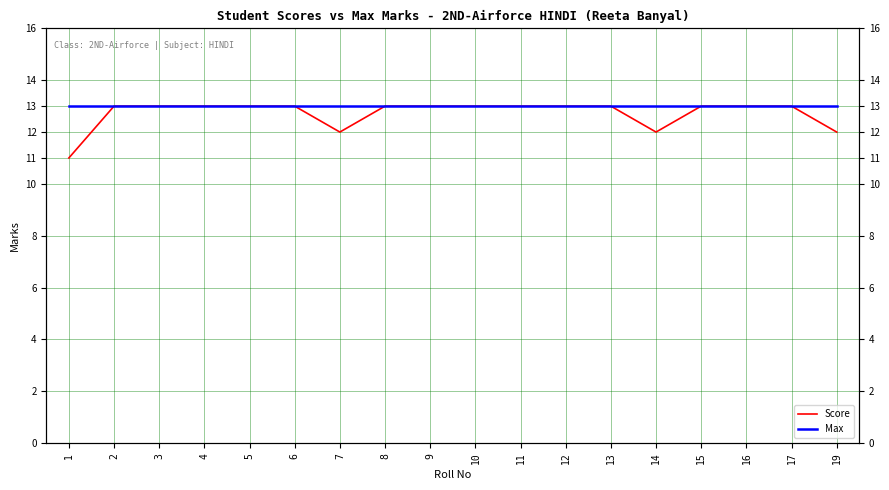

What is the sum of the Max values at 10 and 19?

26